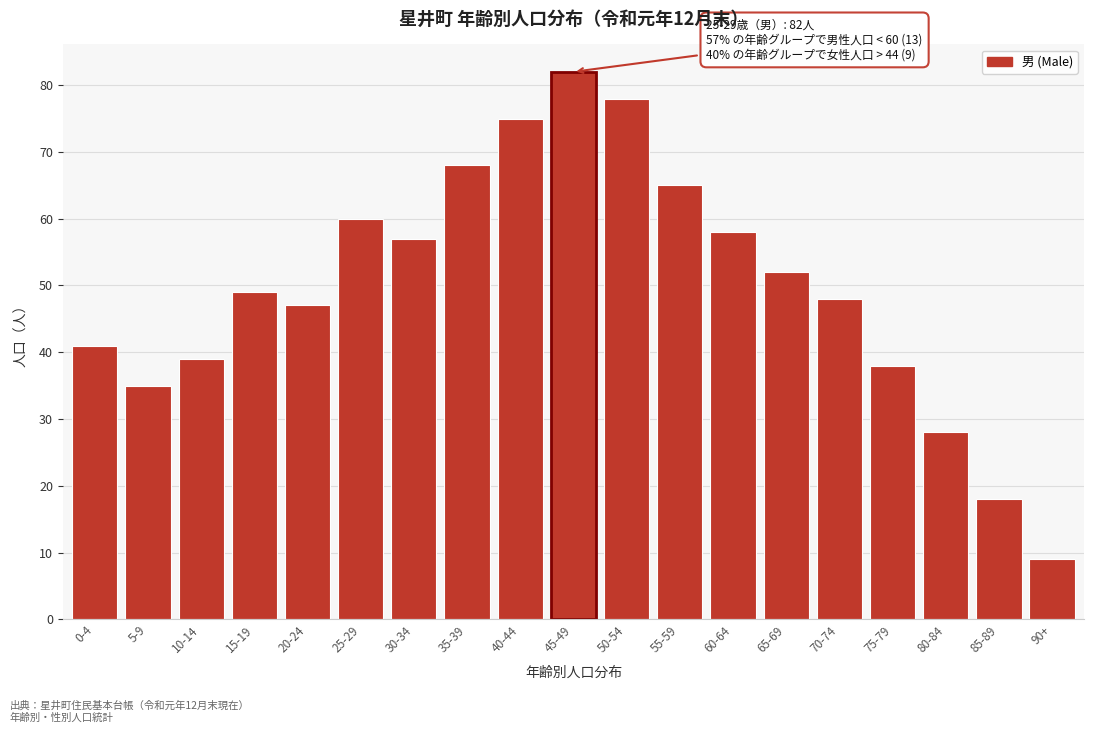

Reading right to left, transcribe all the data shown in this chart.

90+=9	85-89=18	80-84=28	75-79=38	70-74=48	65-69=52	60-64=58	55-59=65	50-54=78	45-49=82	40-44=75	35-39=68	30-34=57	25-29=60	20-24=47	15-19=49	10-14=39	5-9=35	0-4=41